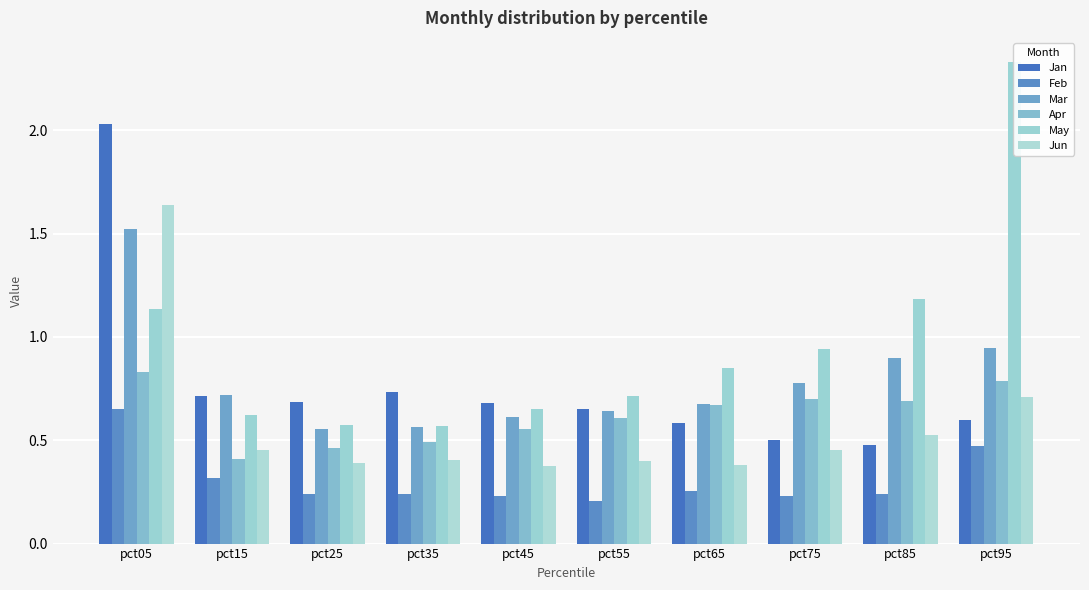

At which category is the sum across all series the highest?

pct05